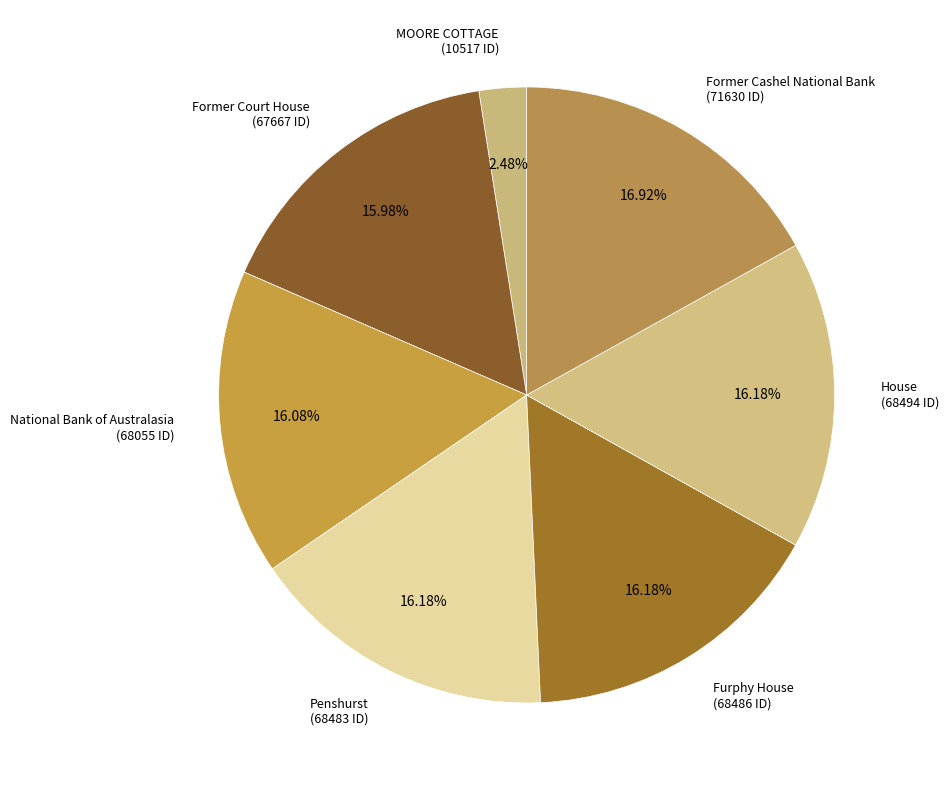

Count the number of slices in the pie.

7